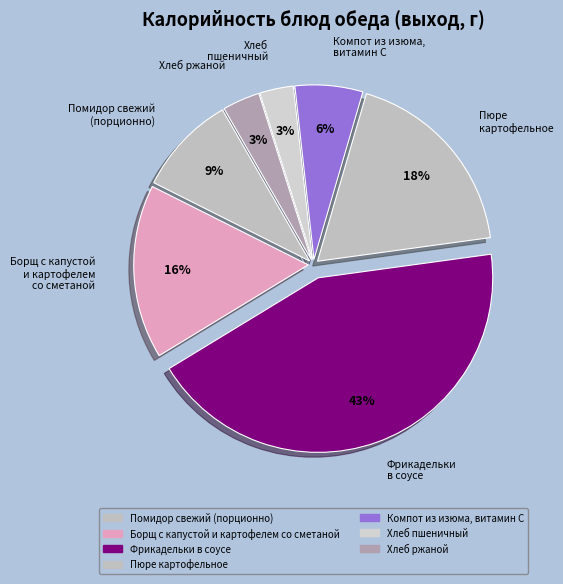

What is the change in value from Фрикадельки в соусе to Компот из изюма, витамин С?

-37.4